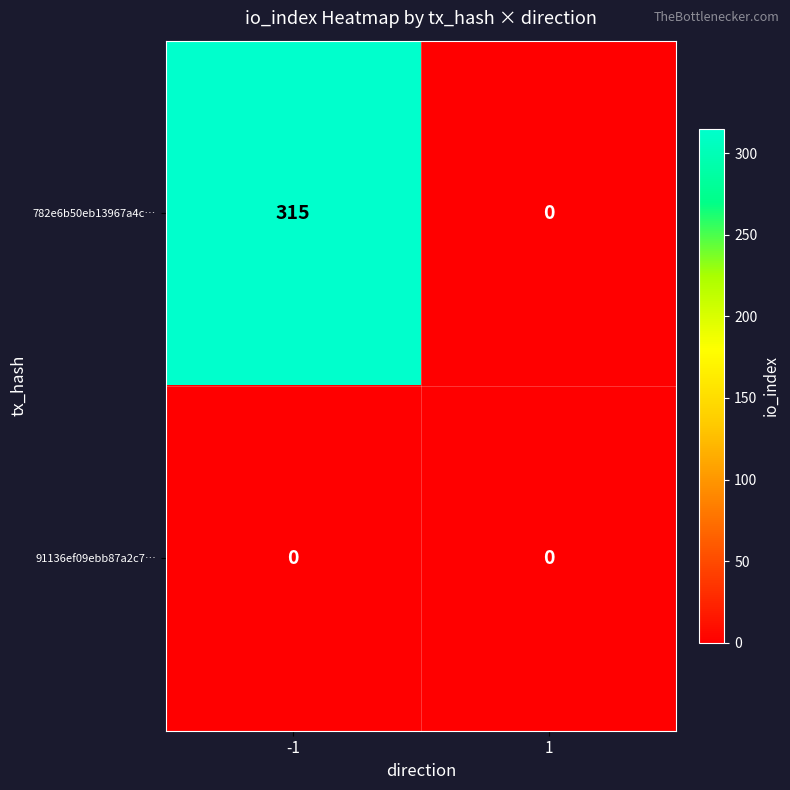

Which series has the largest range (max minus min)?

782e6b50eb13967a4c…